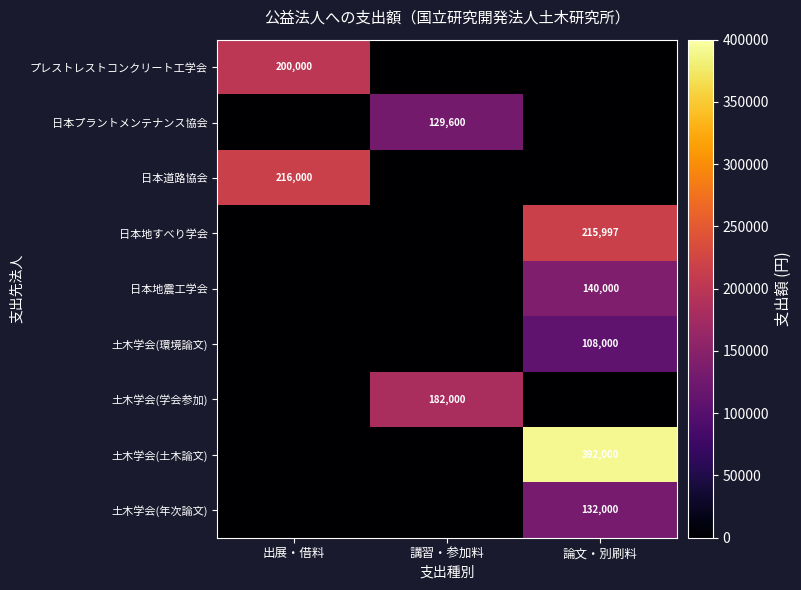

At how many categories does at least one series exceed 72450?

3